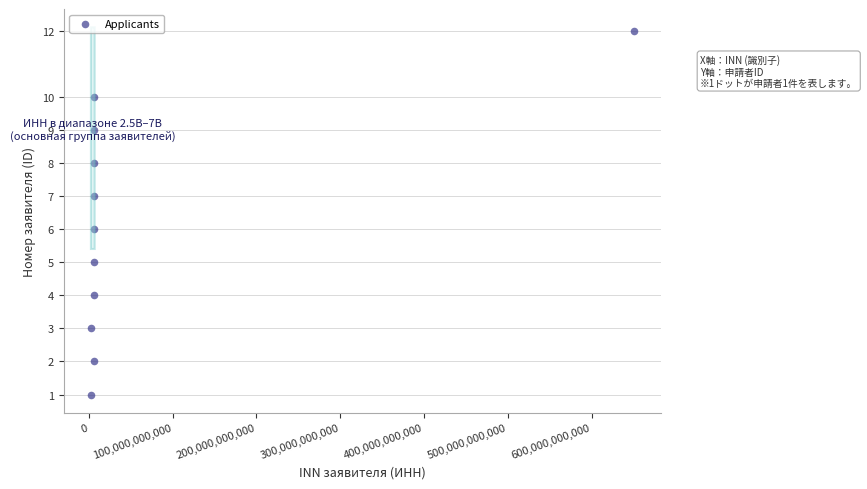

What is the range of X values (max minus min)?

647861329053